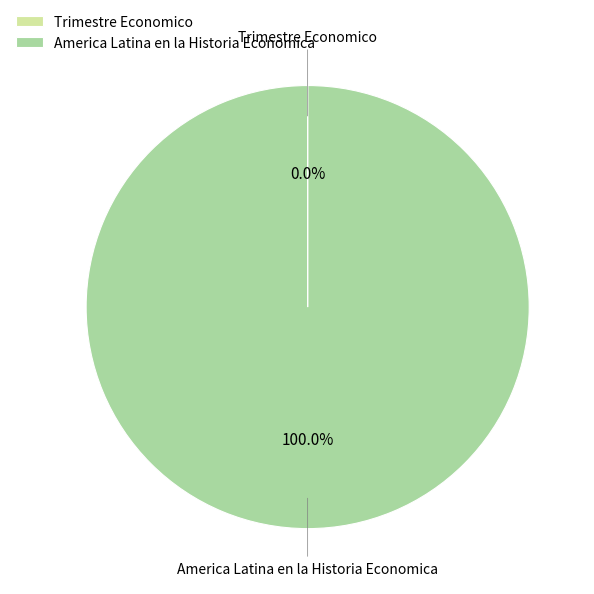

Does any single category account for the majority?

Yes